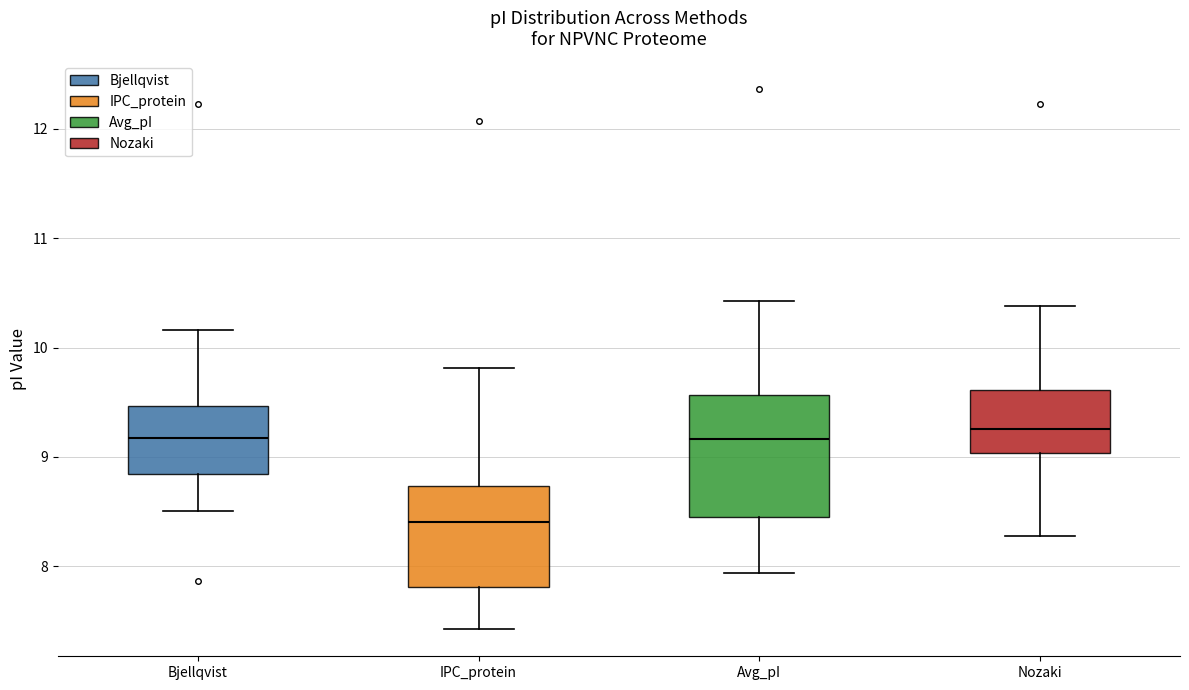

Reading left to right, read every box against the y-axis: the position of its median line, the range the box covers, and the ends of its whiskers. The values are not printed on the chart, so give them approximately, as read against the axis.

Bjellqvist: median 9.2, box 8.8 to 9.5, whiskers 8.5 to 10.2
IPC_protein: median 8.4, box 7.8 to 8.7, whiskers 7.4 to 9.8
Avg_pI: median 9.2, box 8.4 to 9.6, whiskers 7.9 to 10.4
Nozaki: median 9.3, box 9.0 to 9.6, whiskers 8.3 to 10.4